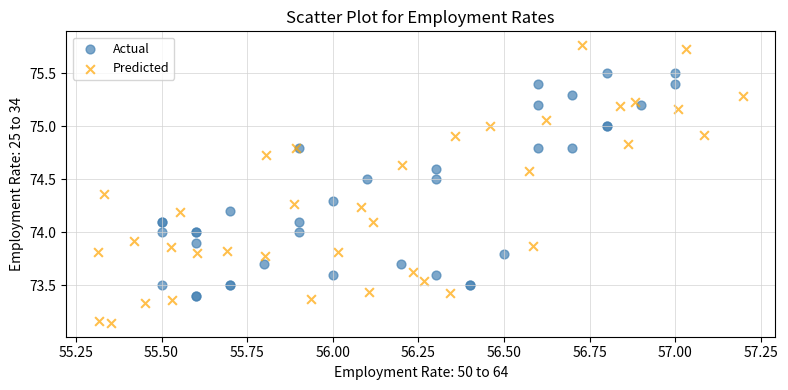

Which series contains the highest Y value?

Predicted